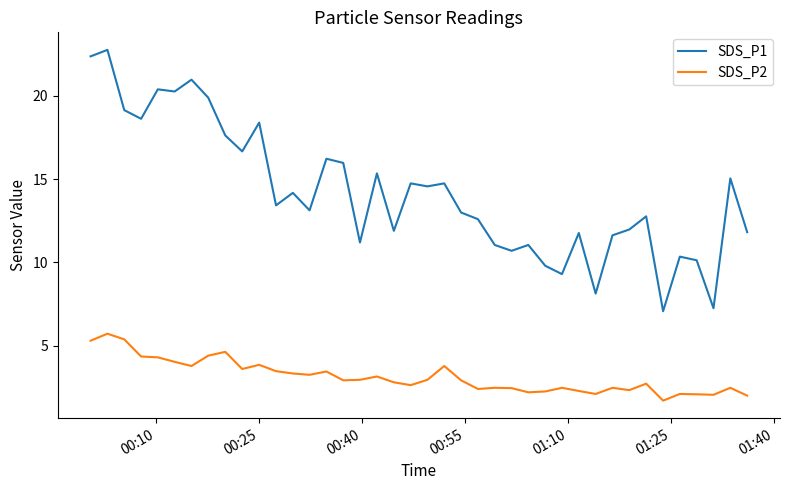

True or false: SDS_P1 and SDS_P2 intersect in this chart.

False